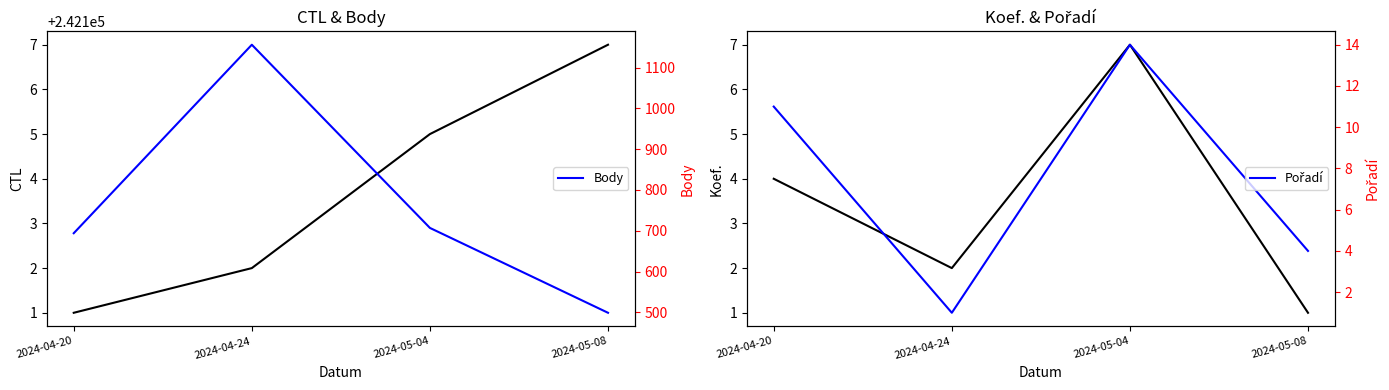

How many lines are shown in the chart?

4